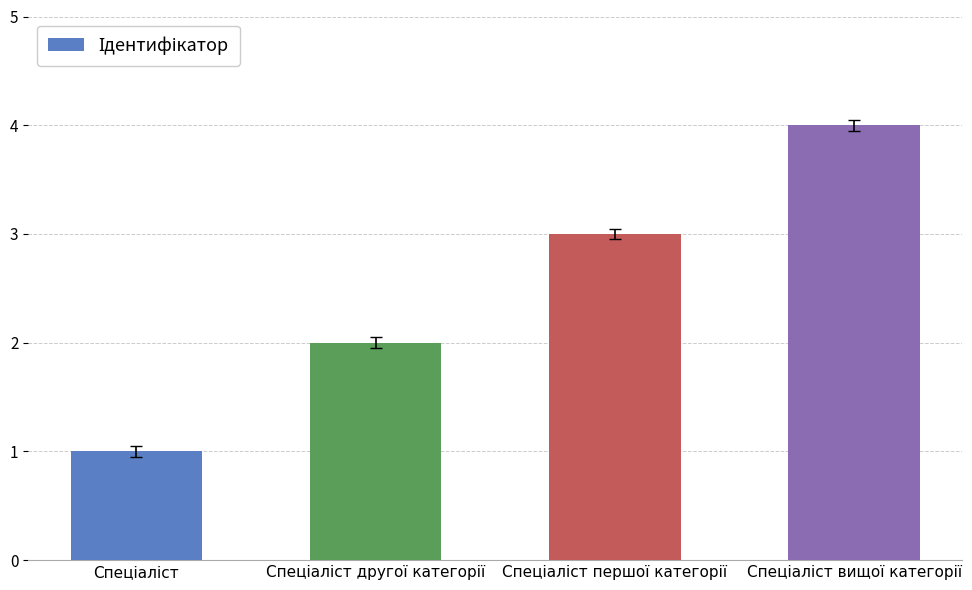

Reading left to right, list all the values displayed in this chart.

1	2	3	4